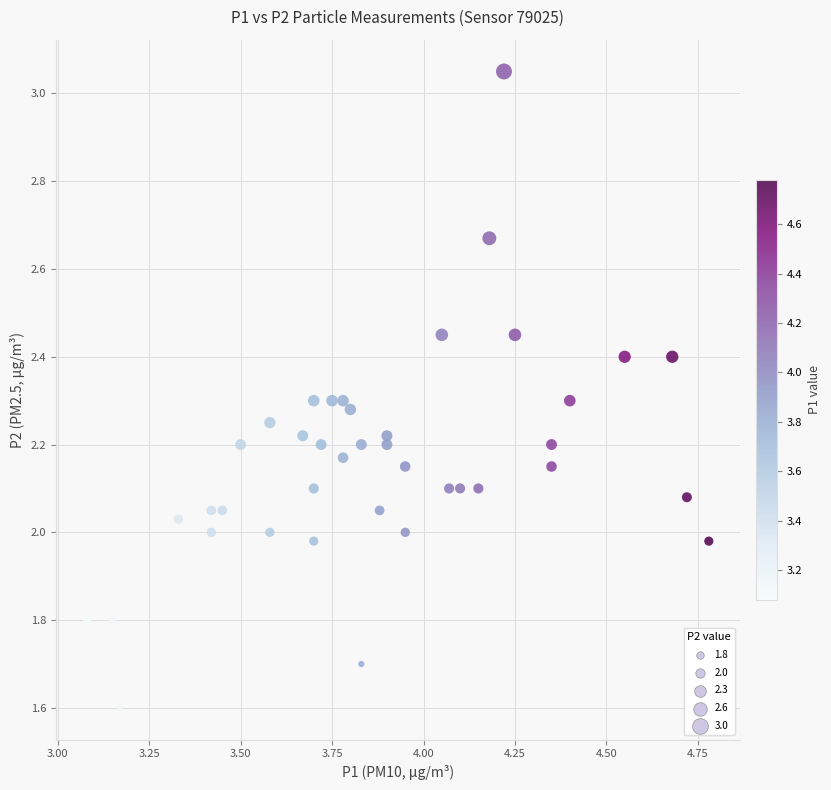

What is the range of X values (max minus min)?

1.7